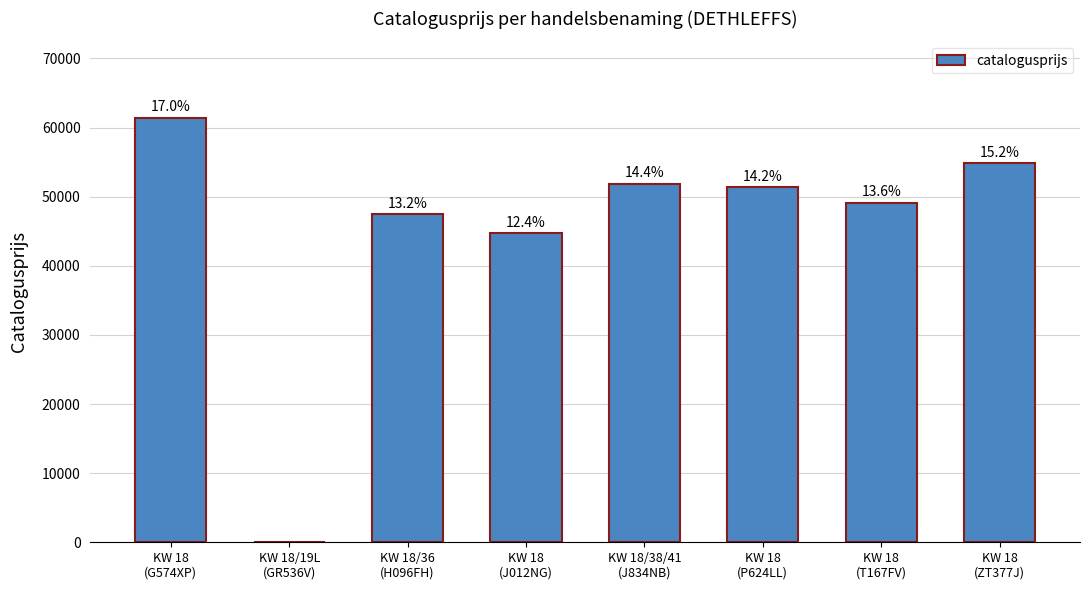

What is the label of the 8th bar from the right?

KW 18
(G574XP)